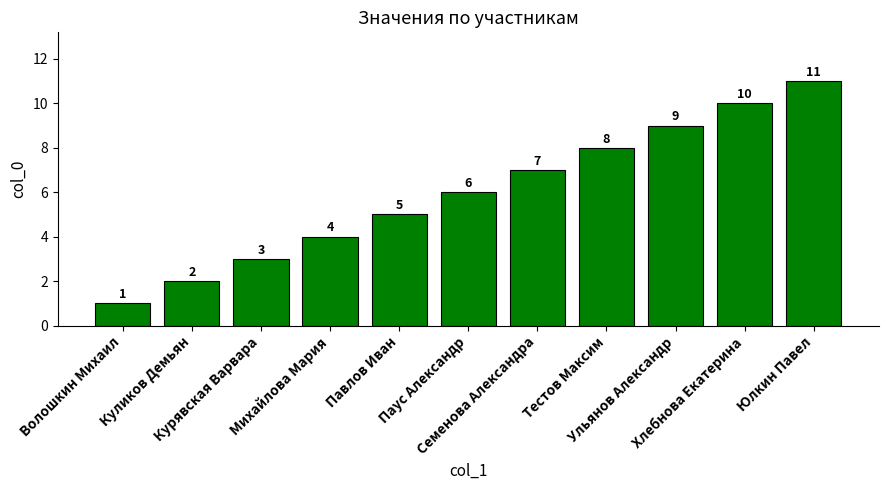

List the labels in order of value, smallest first.

Волошкин Михаил, Куликов Демьян, Курявская Варвара, Михайлова Мария, Павлов Иван, Паус Александр, Семенова Александра, Тестов Максим, Ульянов Александр, Хлебнова Екатерина, Юлкин Павел